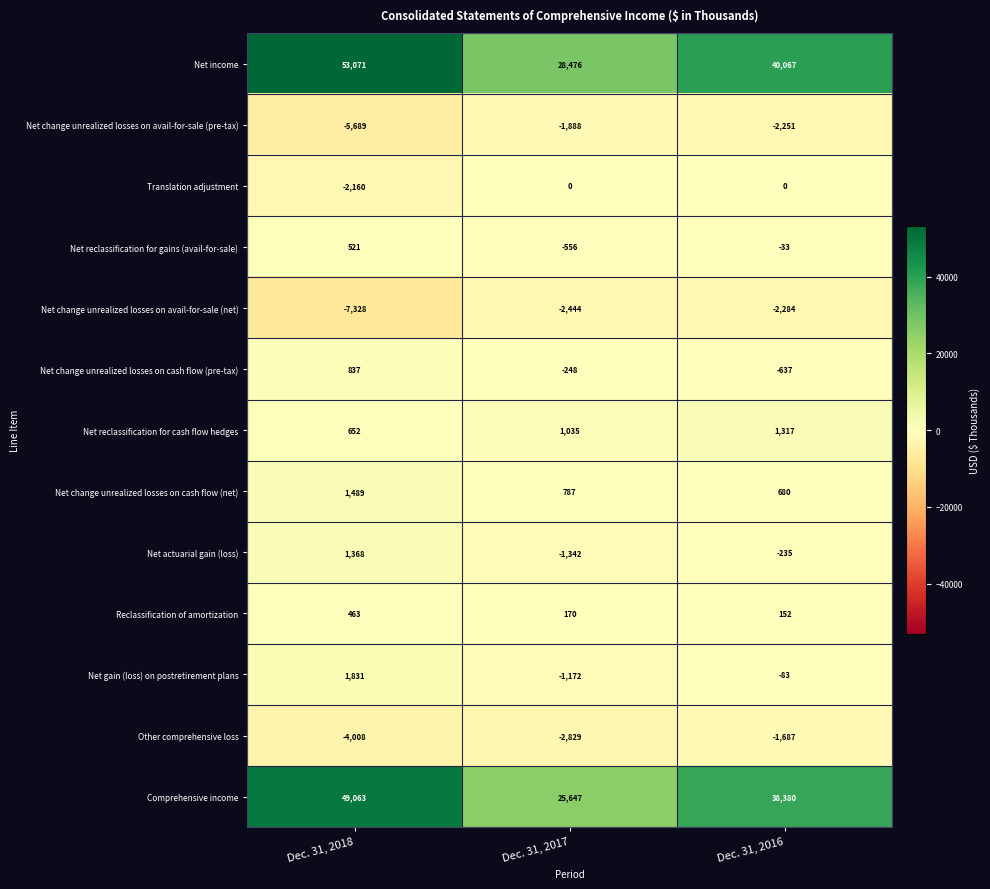

At which label does Net income first exceed 40067?

Dec. 31, 2018